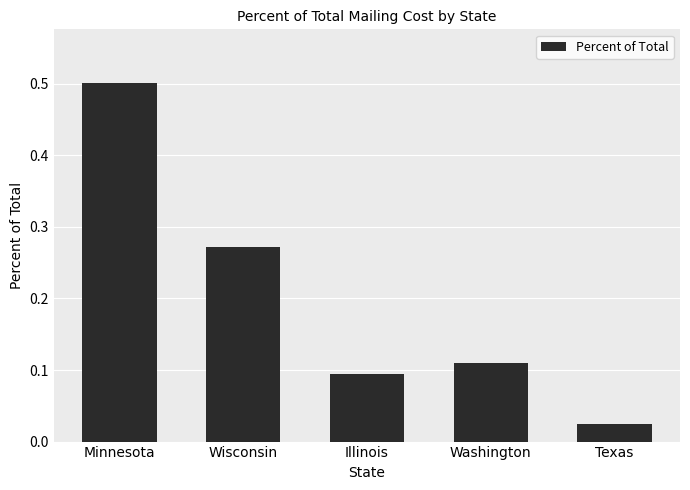

Which category has the lowest value across all series?

Texas